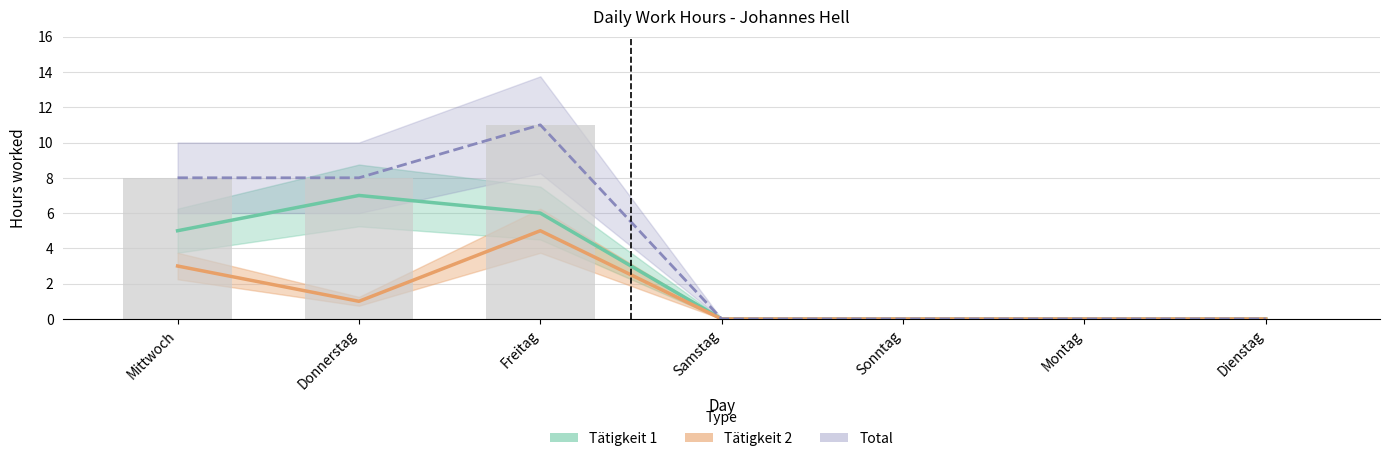

How many values in the Total series exceed 0?

3